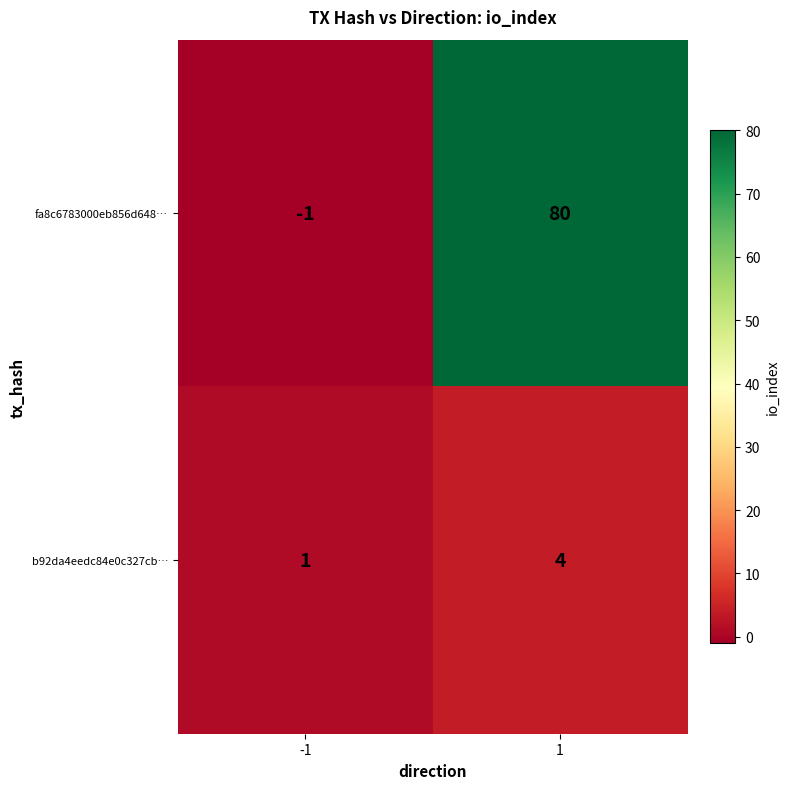

Is it true that fa8c6783000eb856d648… equals 107 at 1?

False